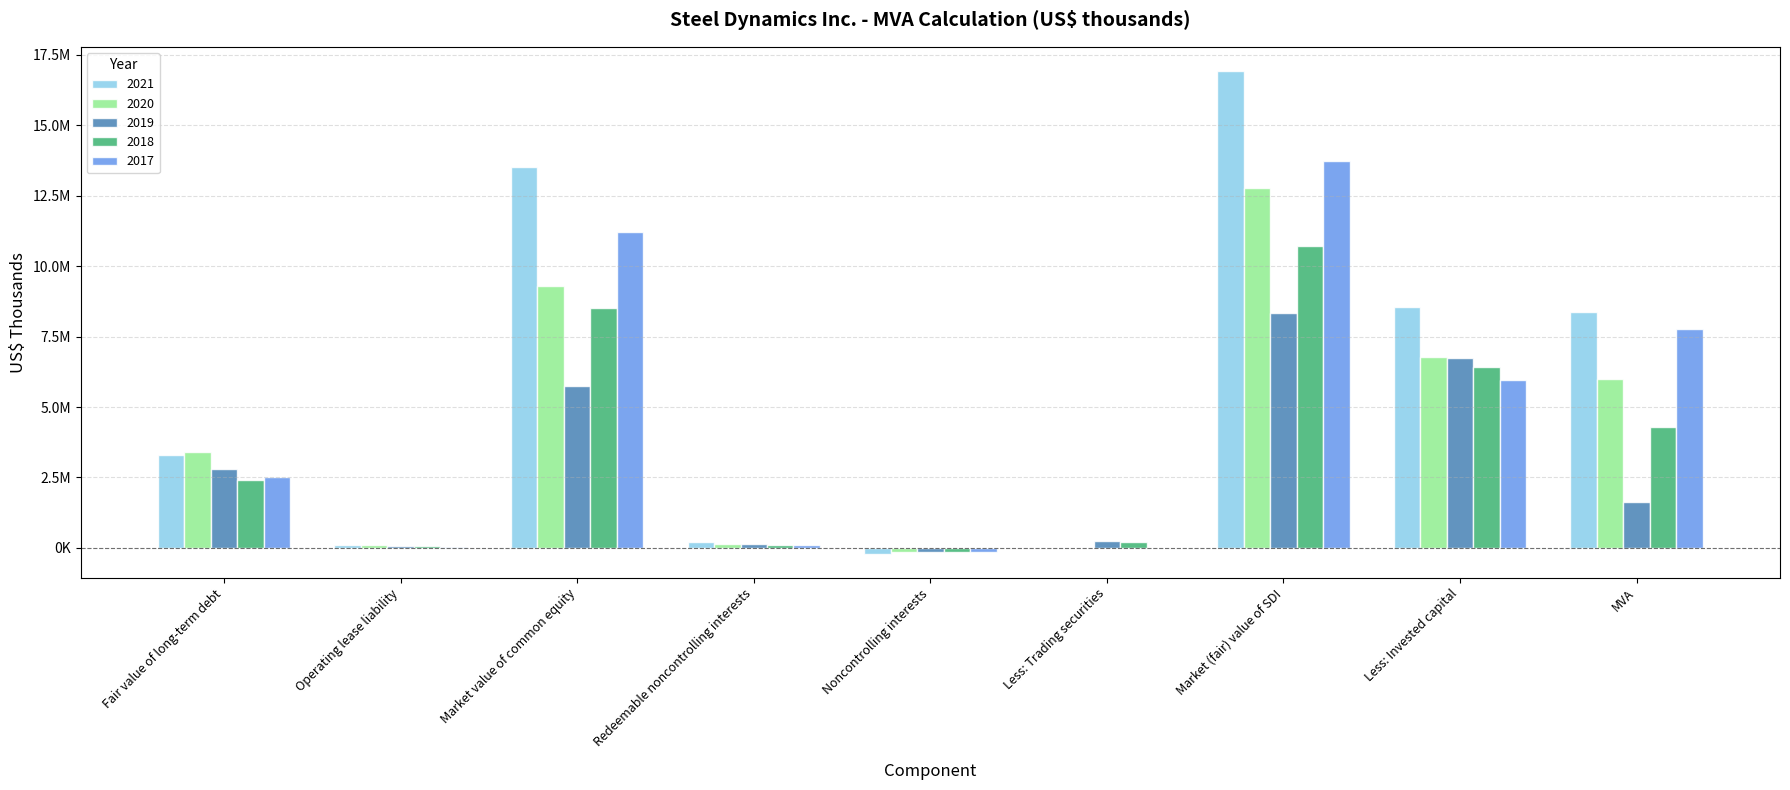

True or false: 2020 has a value of 0 at Less: Trading securities.

True